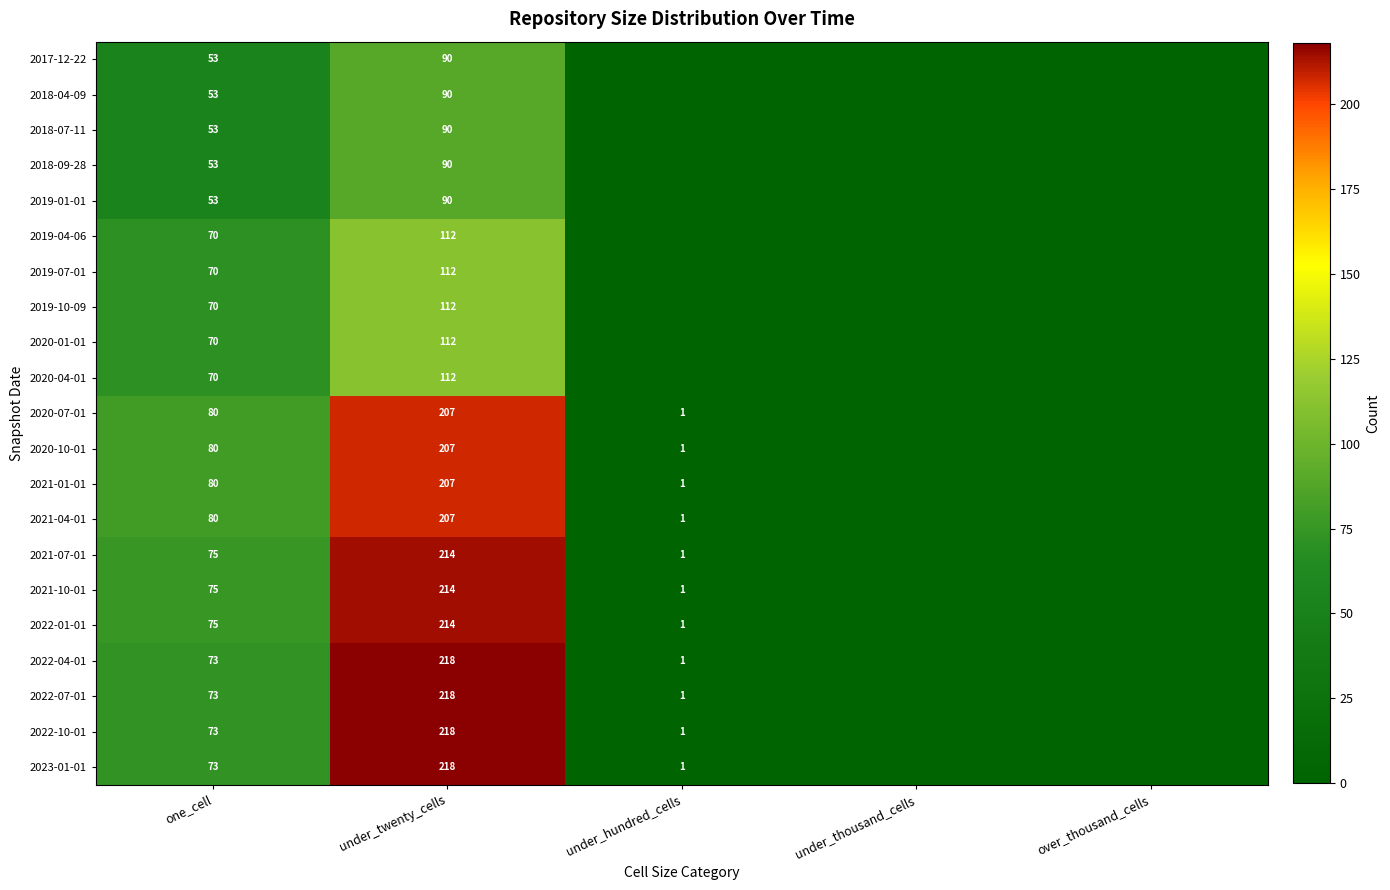

What is the spread (max minus min) of values at under_twenty_cells?

128